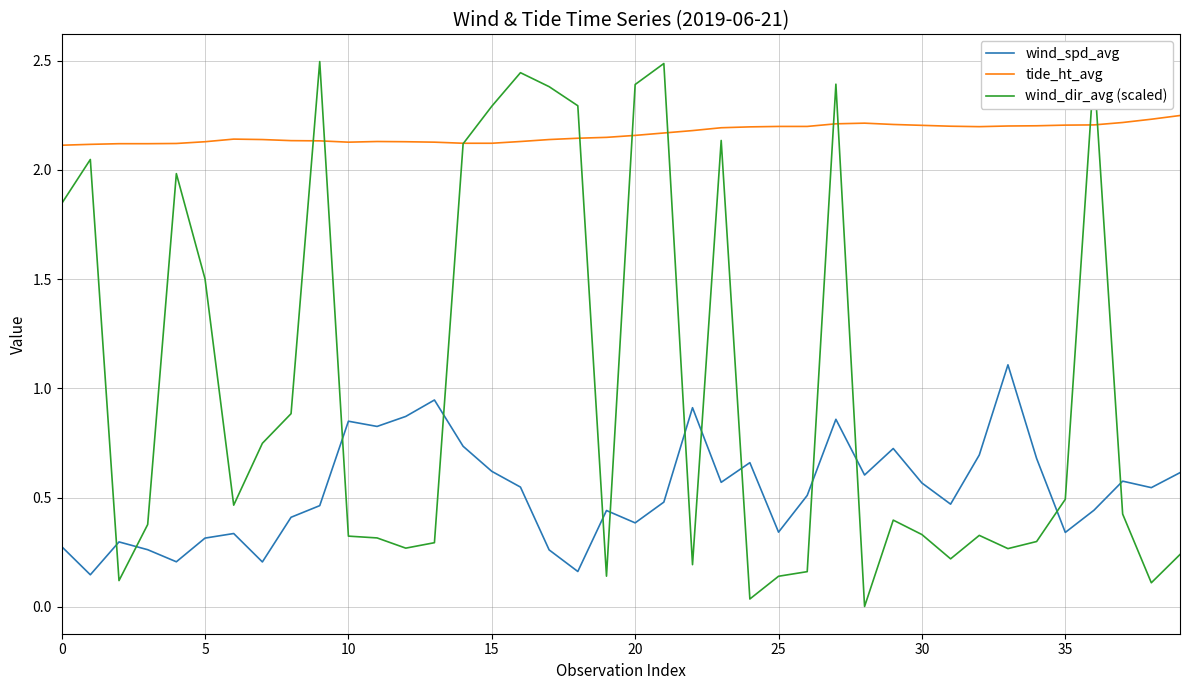

Which series has the largest total across all categories?

tide_ht_avg